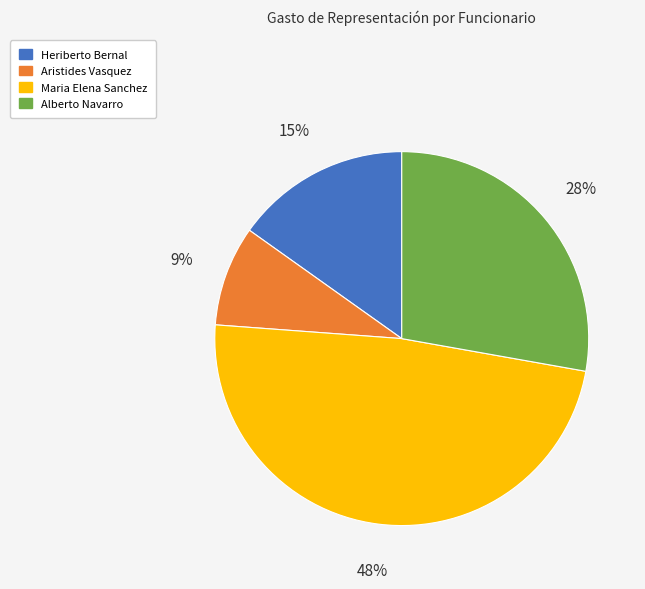

To the nearest percent, what percentage of the pie is Heriberto Bernal?

15%